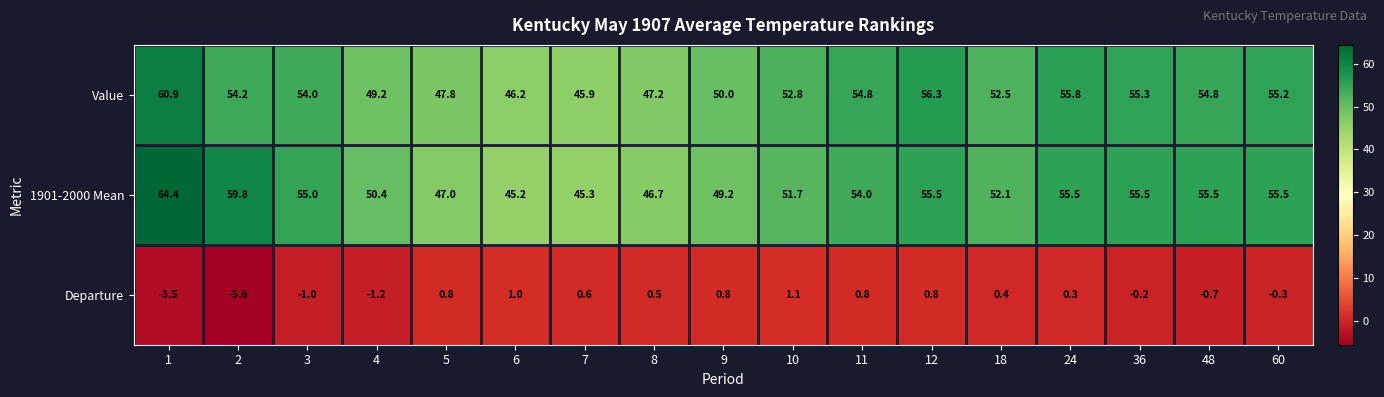

What is the sum of all Departure values?

-5.4